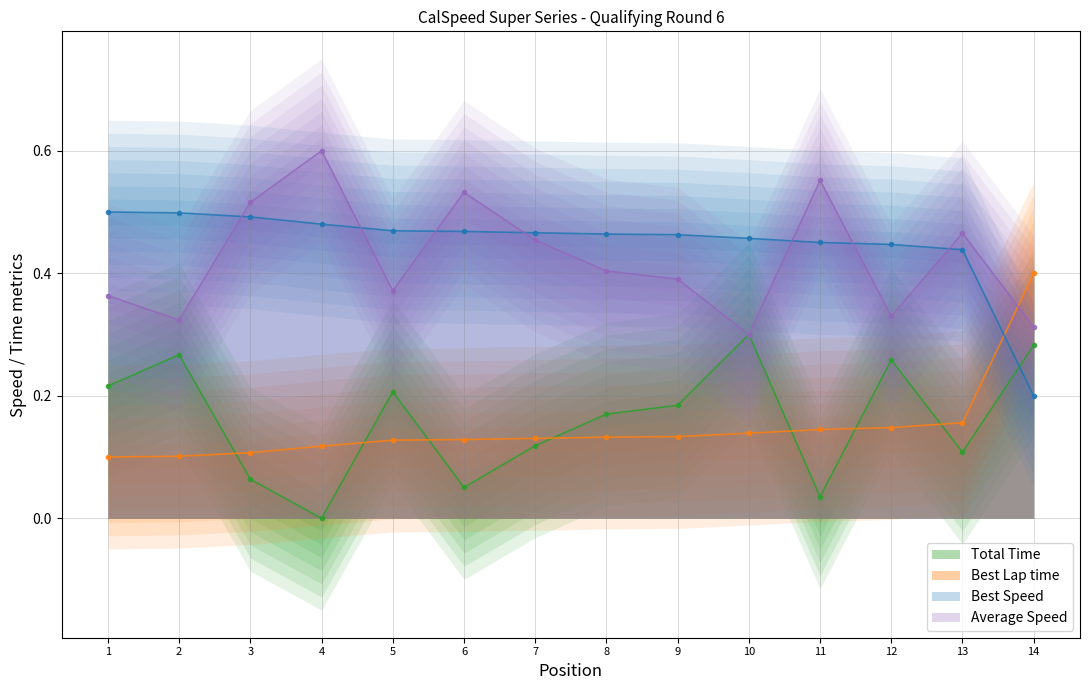

The value of Average Speed at 10 is 0.2. True or false?

False